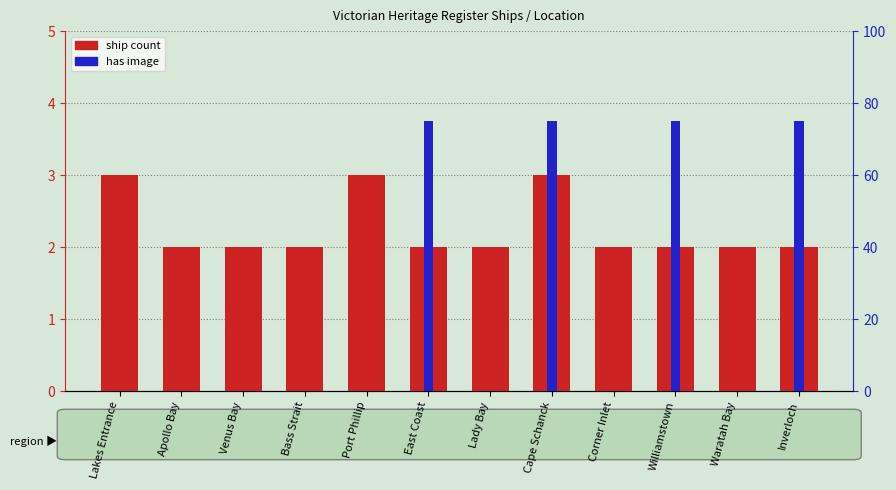

How many bars are there in each group?

2